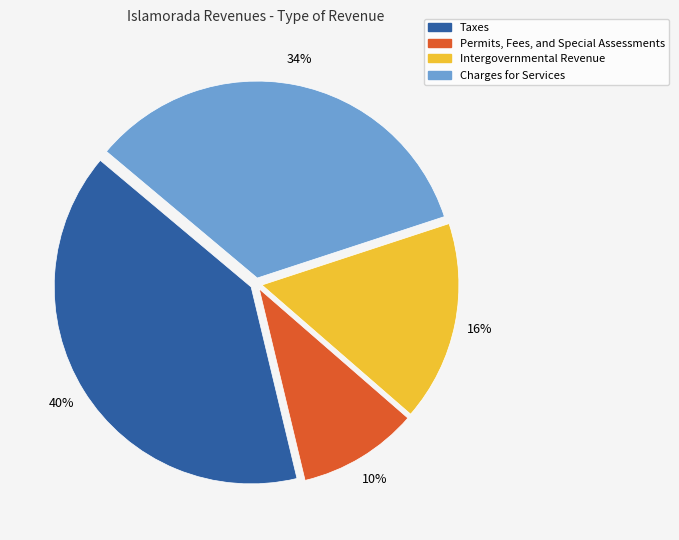

Is the sum of Permits, Fees, and Special Assessments and Intergovernmental Revenue greater than half?

No